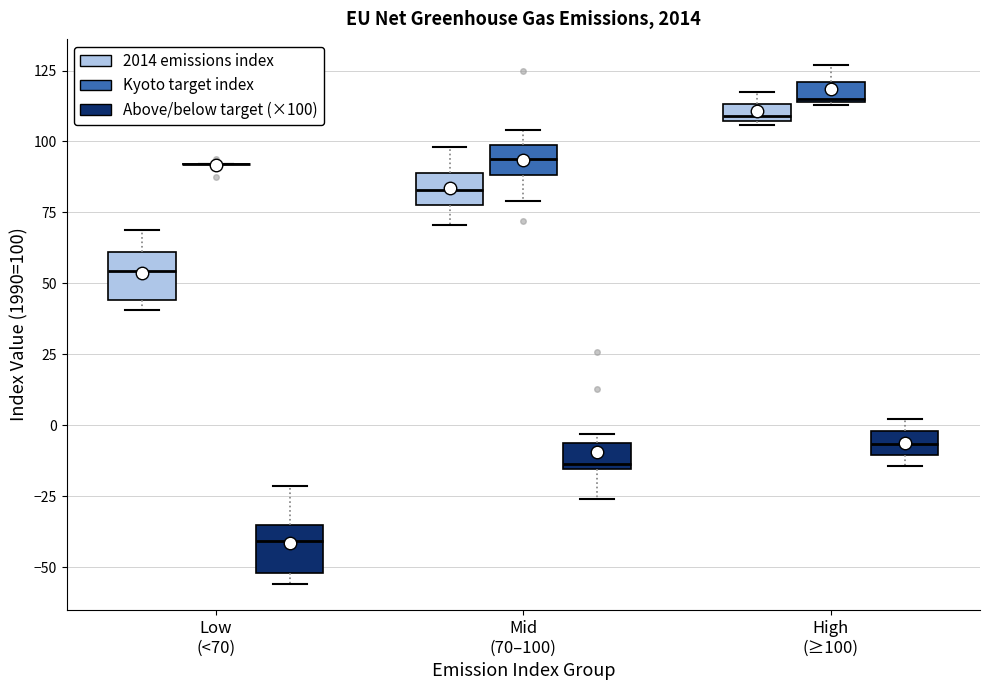

Where is the upper edge of the box for High (≥100) (Above/below target (×100)) on the y-axis? The values are not printed on the chart, so give them approximately, as read against the axis.

0